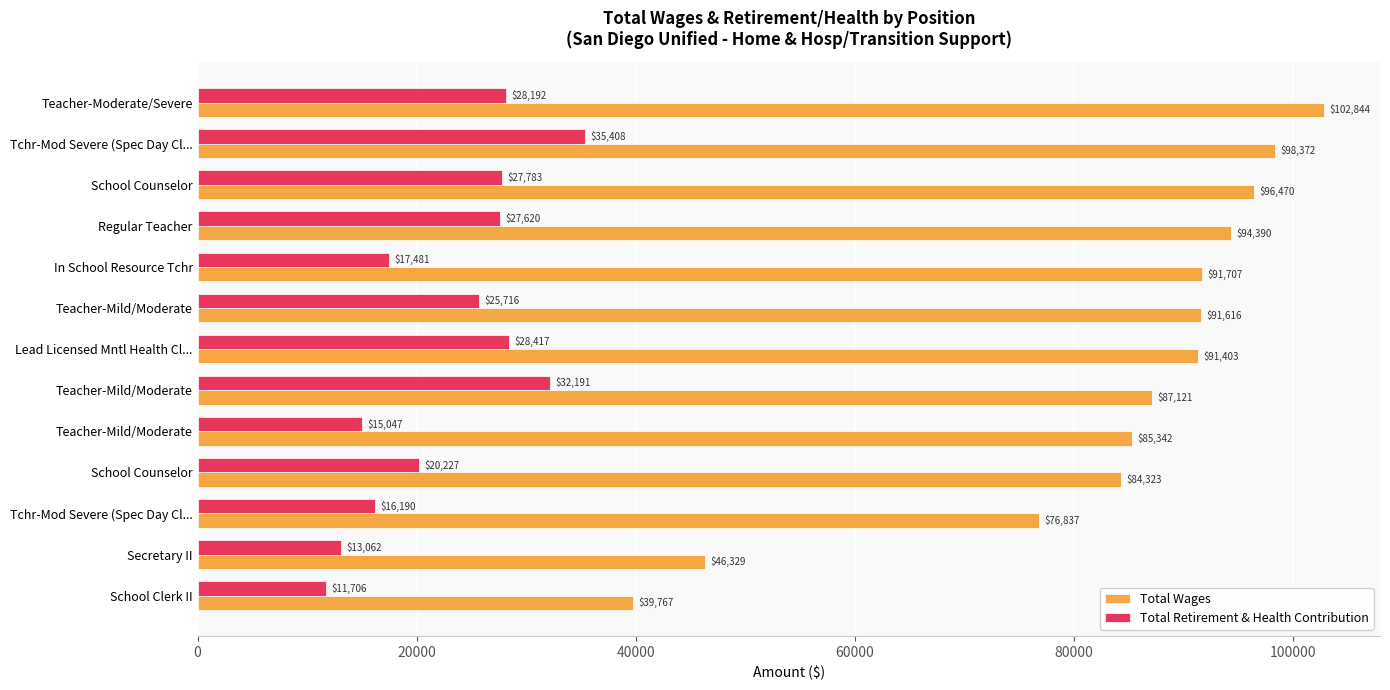

What are all the series names shown in the legend?

Total Wages, Total Retirement & Health Contribution